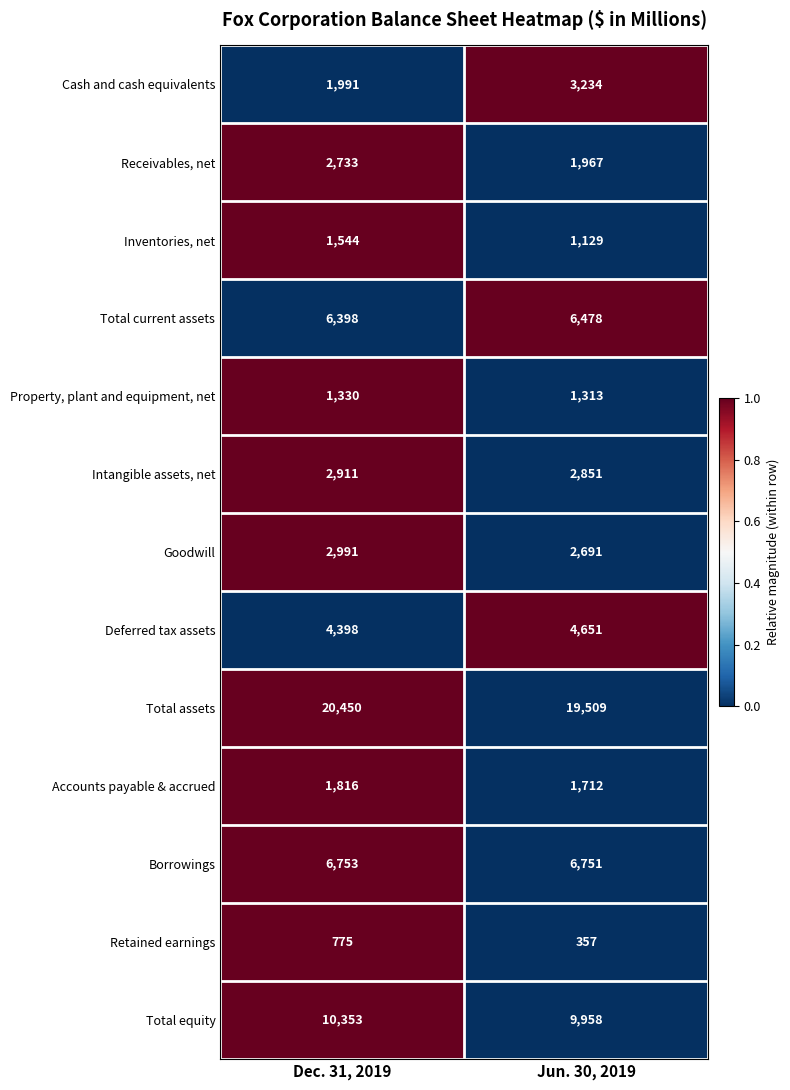

Which label corresponds to the largest value in the chart?

Dec. 31, 2019